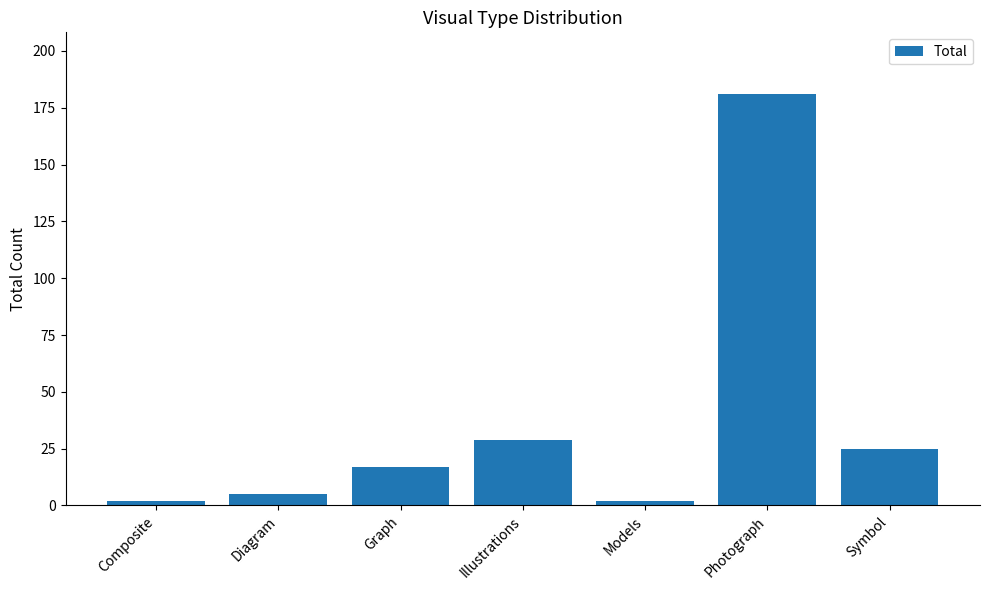

What is the difference between the values at Illustrations and Photograph?

152